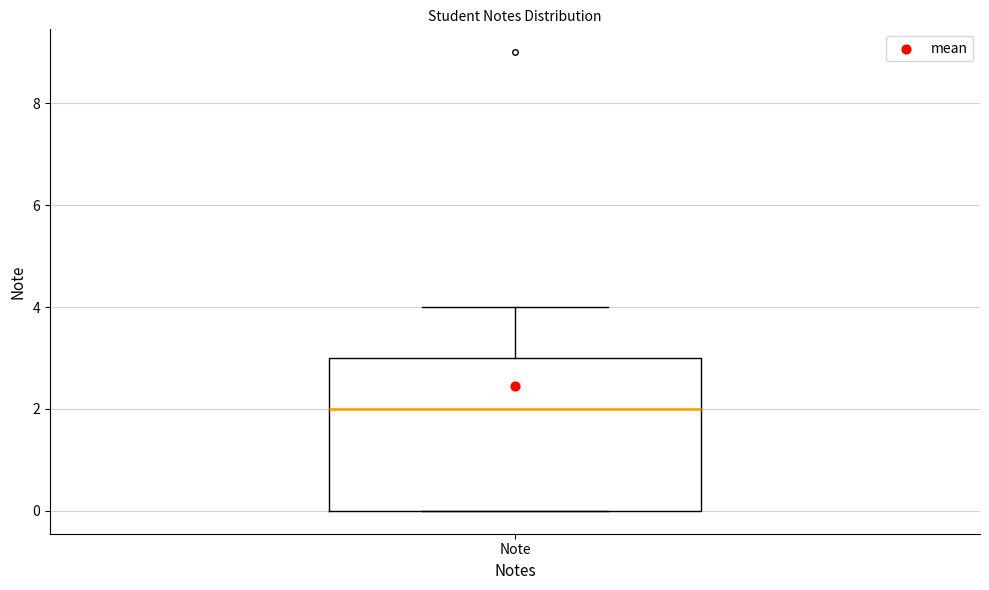

Read this box plot against the y-axis: the position of the median line, the range covered by the box, and the ends of both whiskers. The values are not printed on the chart, so give them approximately, as read against the axis.

median 2, box 0 to 3, whiskers 0 to 4